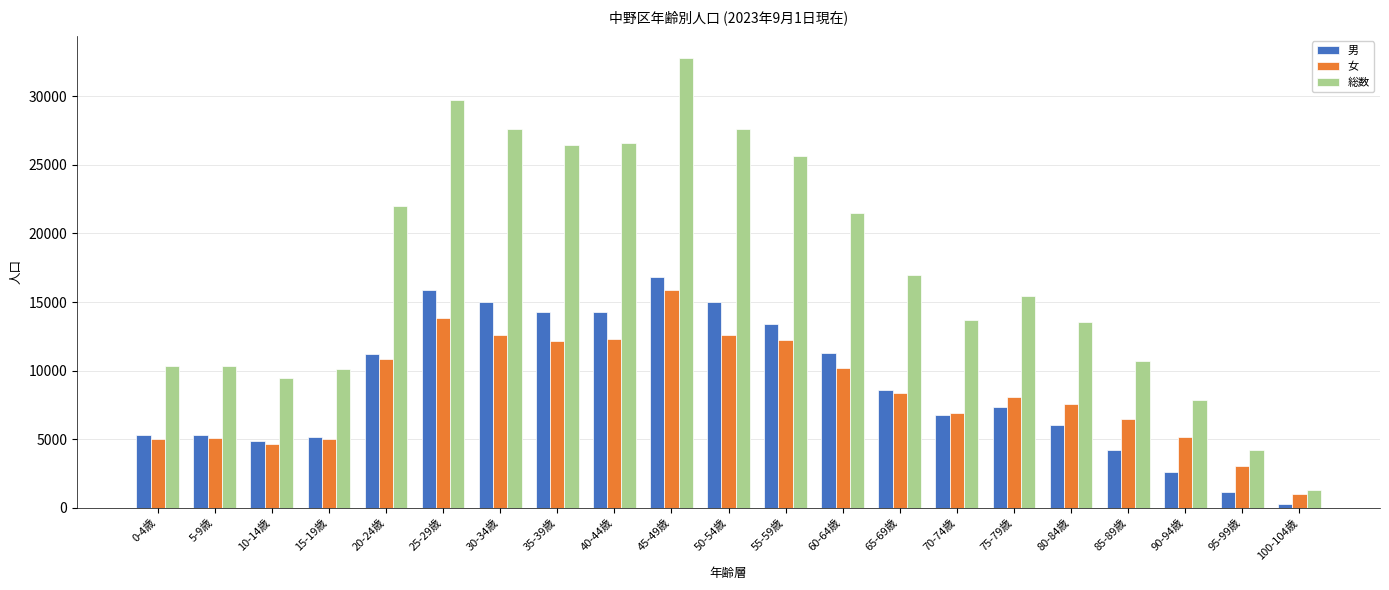

At which category is the sum across all series the highest?

45-49歳